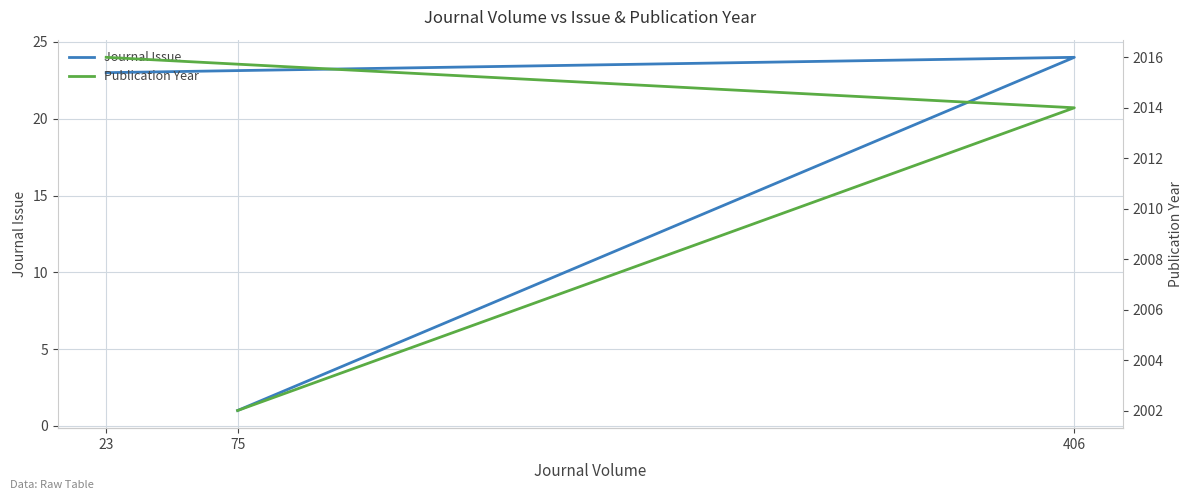

What is the highest value of the Journal Issue series?

24